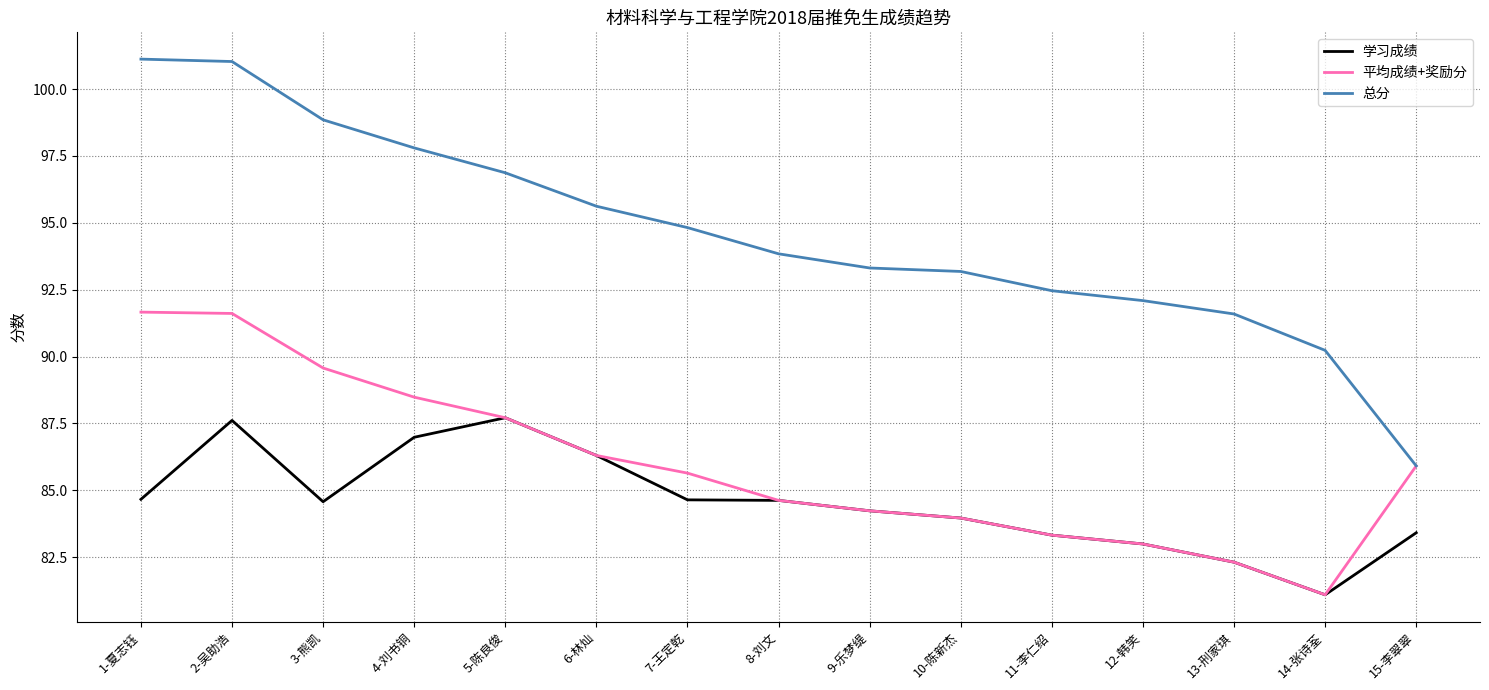

The 学习成绩 series shows 119.4 at 5-陈良俊. True or false?

False